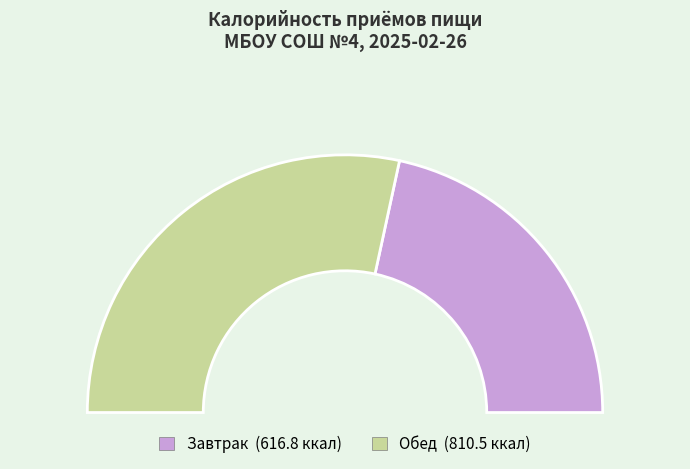

What is the largest slice in the pie chart?

Обед